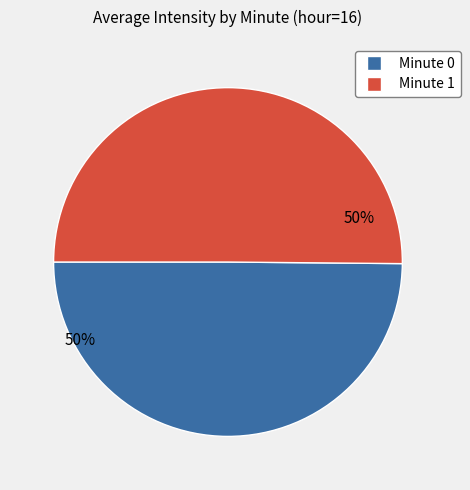

To the nearest percent, what is the average slice percentage?

50%